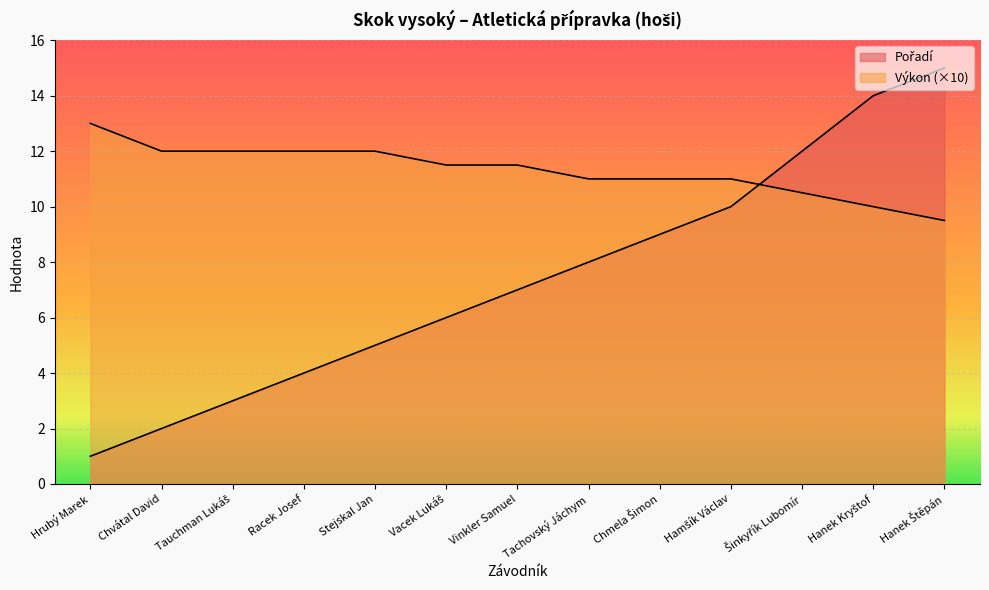

True or false: Výkon and Pořadí intersect in this chart.

True